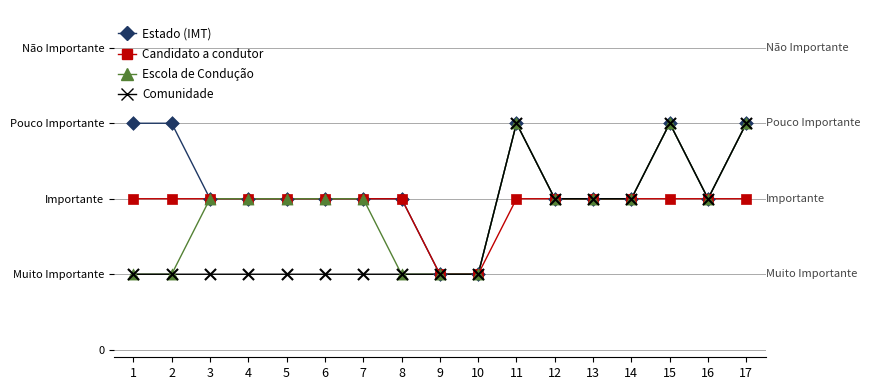

What are all the series names shown in the legend?

Estado (IMT), Candidato a condutor, Escola de Condução, Comunidade